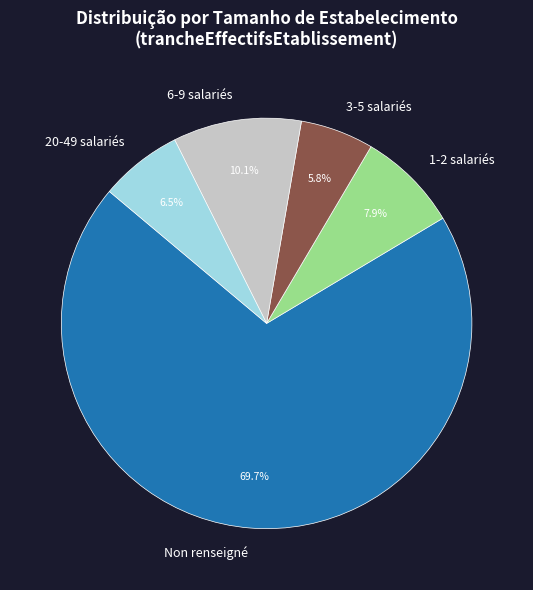

Which has a higher value, Non renseigné or 1-2 salariés?

Non renseigné